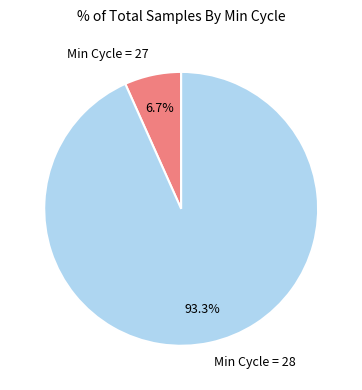

What is the total percentage of Min Cycle = 28 and Min Cycle = 27?

100.0%